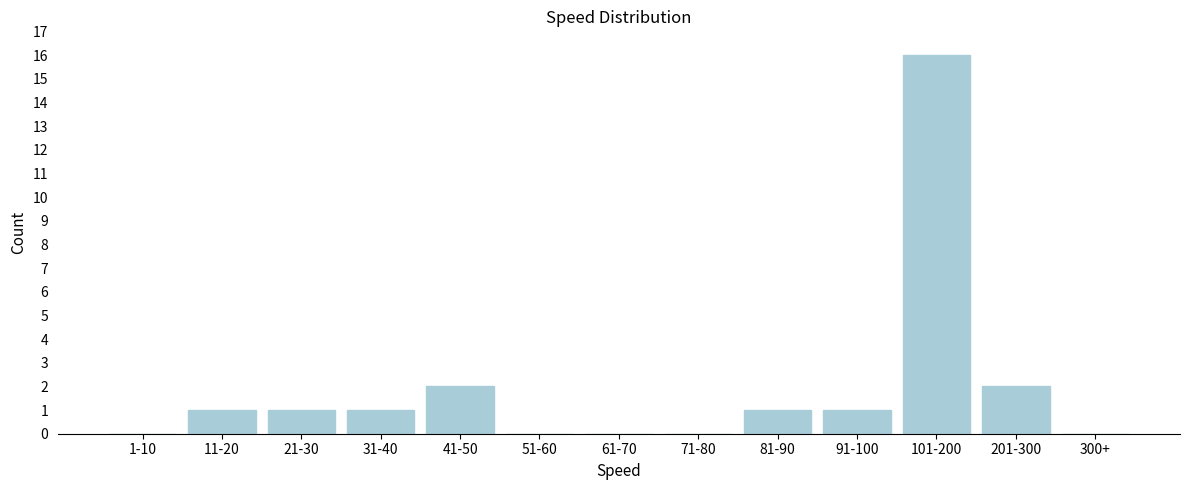

Reading right to left, transcribe all the data shown in this chart.

300+=0	201-300=2	101-200=16	91-100=1	81-90=1	71-80=0	61-70=0	51-60=0	41-50=2	31-40=1	21-30=1	11-20=1	1-10=0